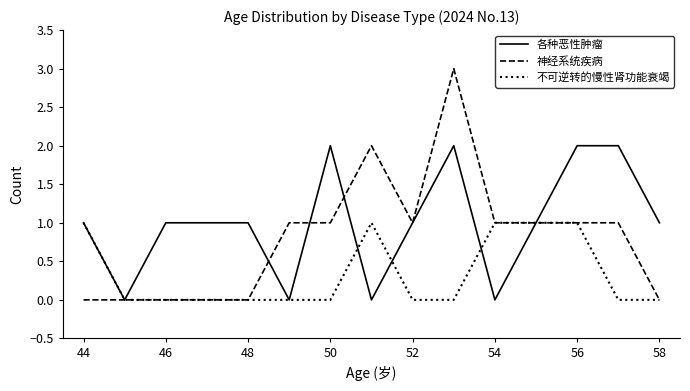

Rank the series by their maximum value, from highest to lowest.

神经系统疾病, 各种恶性肿瘤, 不可逆转的慢性肾功能衰竭